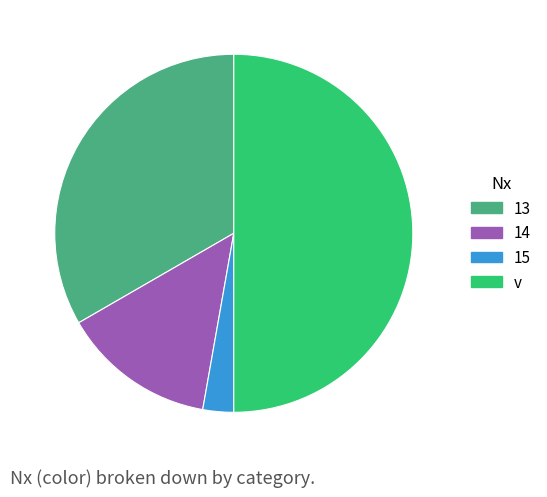

Which has a higher value, 13 or 14?

13